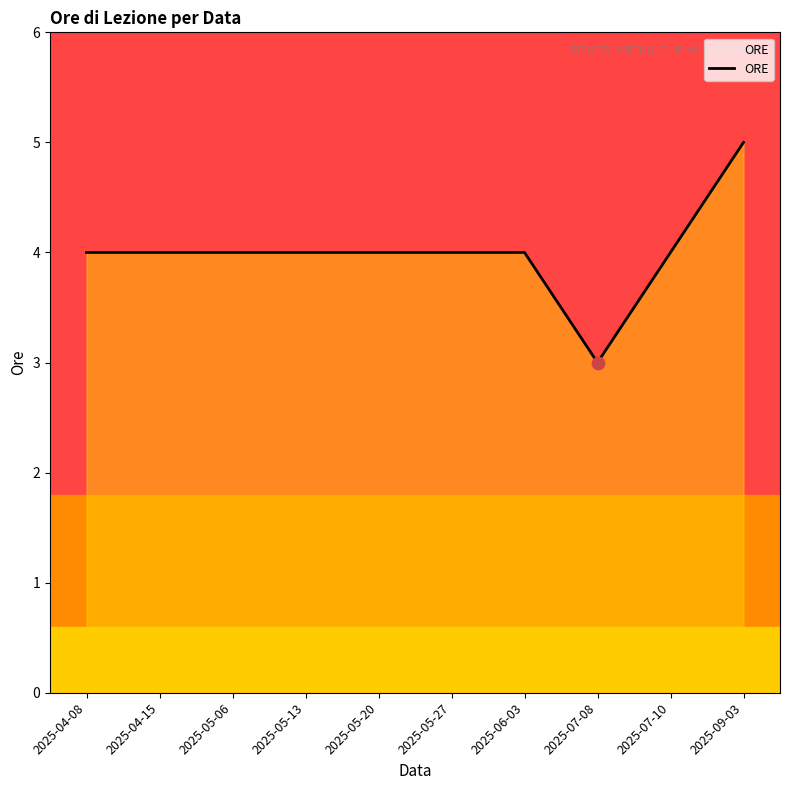

What is the change in value from 2025-05-13 to 2025-07-08?

-1